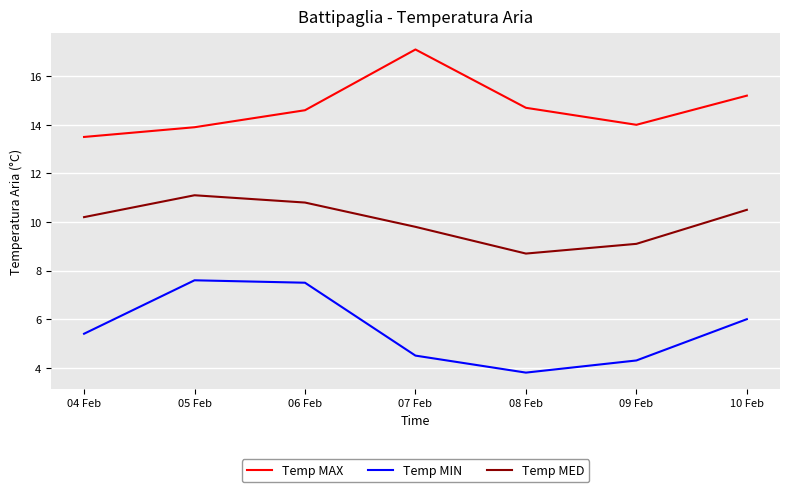

What is the total value across all series at 10 Feb?

31.7